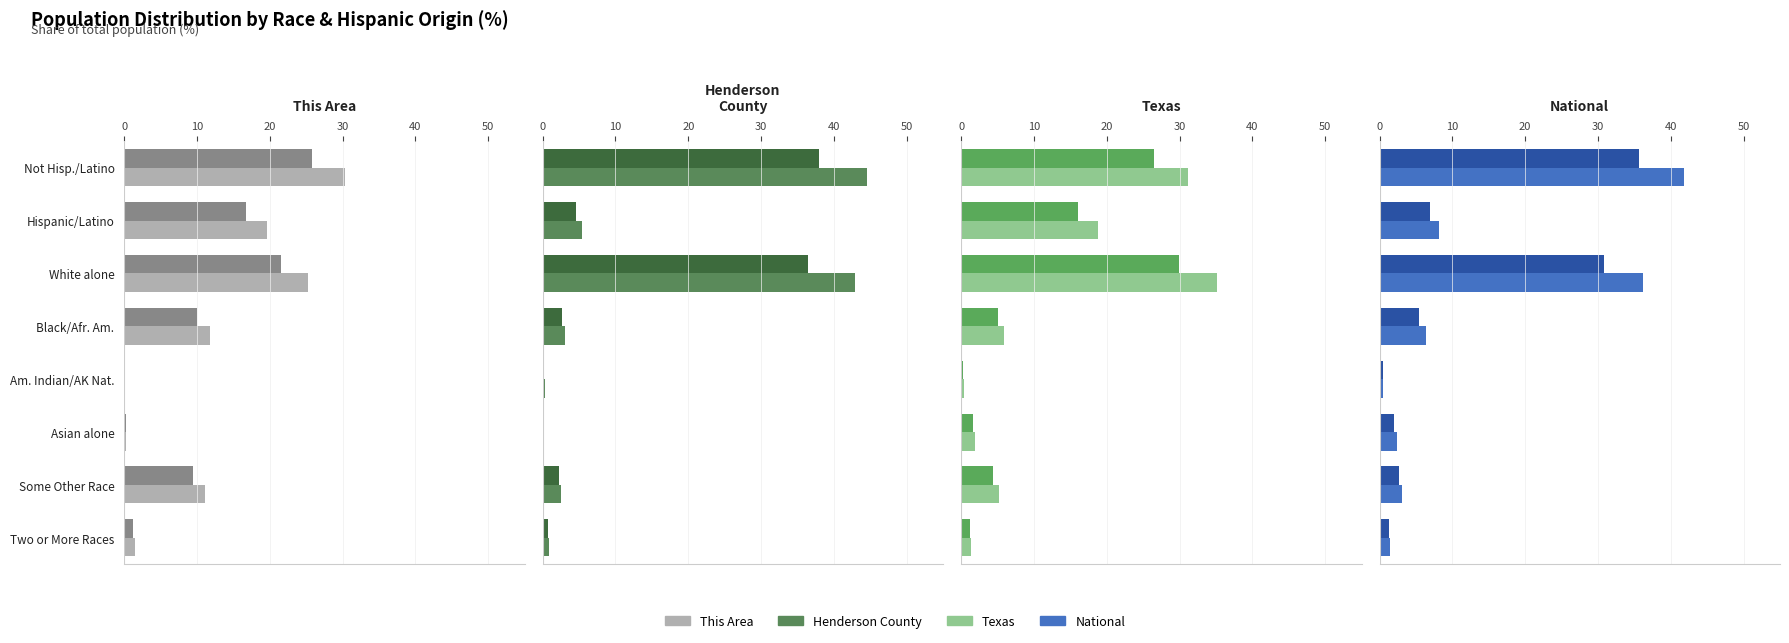

What value does the This Area series have at Am. Indian/AK Nat.?

0.2